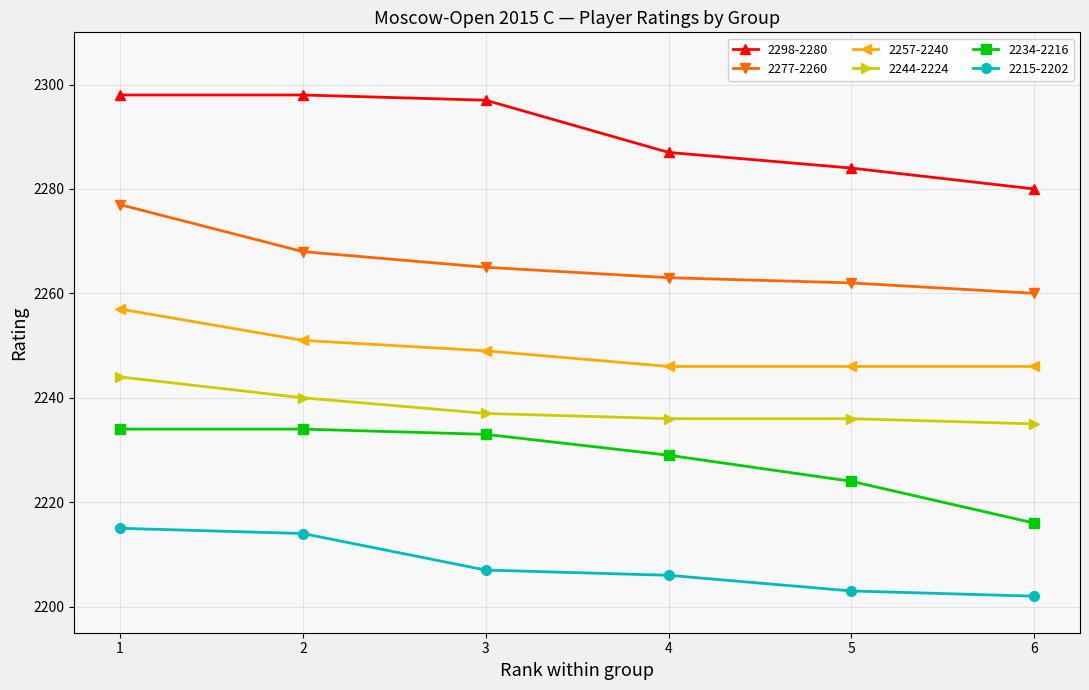

Reading left to right, transcribe all the data shown in this chart.

2298-2280: 1=2298	2=2298	3=2297	4=2287	5=2284	6=2280
2277-2260: 1=2277	2=2268	3=2265	4=2263	5=2262	6=2260
2257-2240: 1=2257	2=2251	3=2249	4=2246	5=2246	6=2246
2244-2224: 1=2244	2=2240	3=2237	4=2236	5=2236	6=2235
2234-2216: 1=2234	2=2234	3=2233	4=2229	5=2224	6=2216
2215-2202: 1=2215	2=2214	3=2207	4=2206	5=2203	6=2202